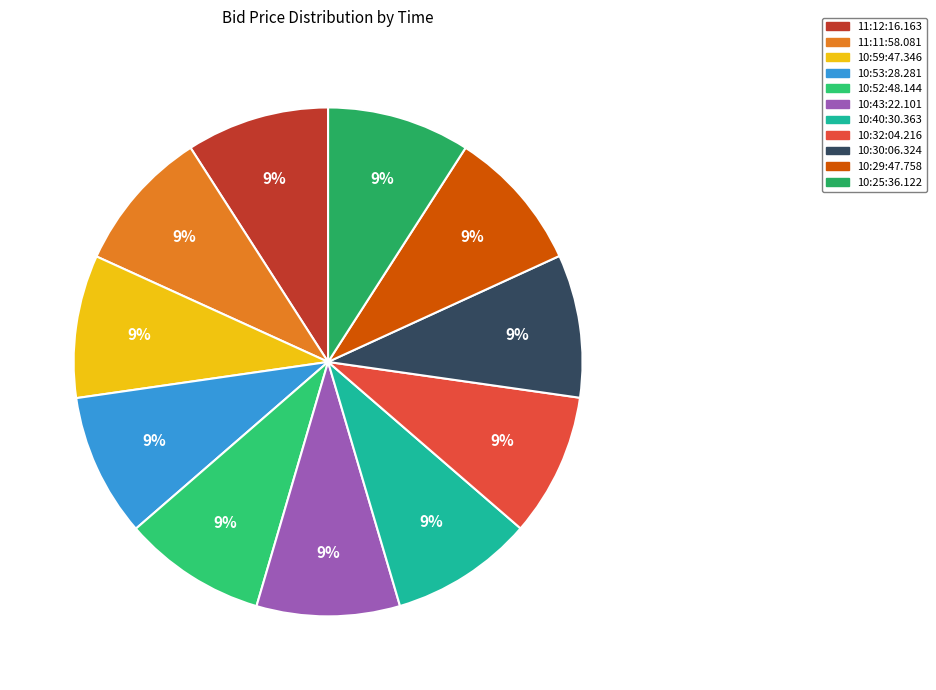

True or false: 10:43:22.101 accounts for 9% of the total.

True